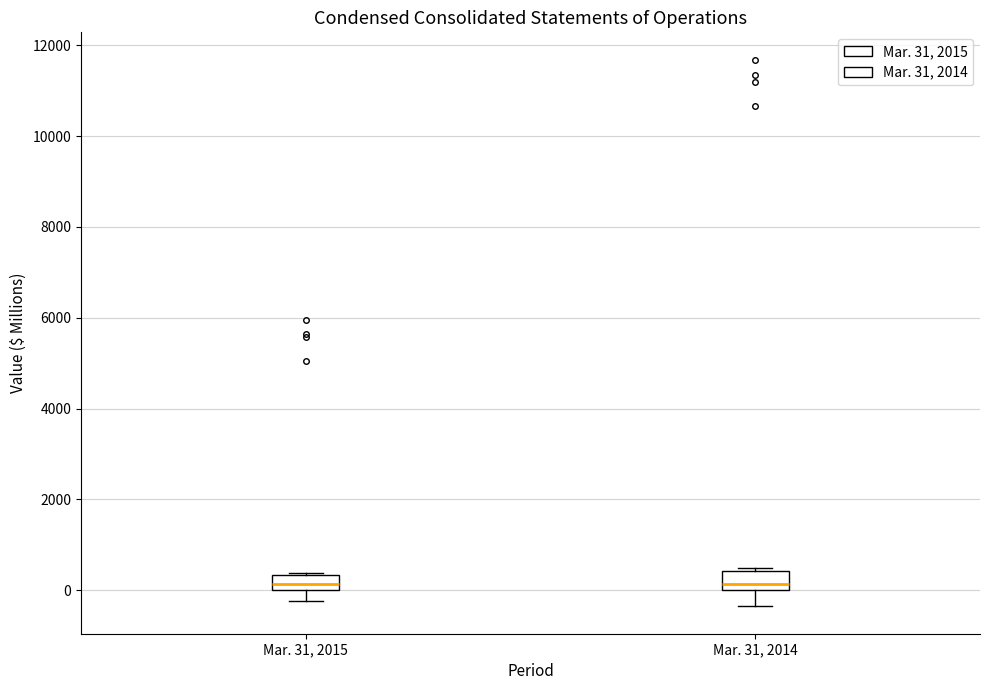

Reading left to right, read every box against the y-axis: the position of its median line, the range the box covers, and the ends of its whiskers. The values are not printed on the chart, so give them approximately, as read against the axis.

Mar. 31, 2015: median 200, box 0 to 400, whiskers -200 to 400
Mar. 31, 2014: median 200, box 0 to 400, whiskers -400 to 400 (just above the box's upper edge)